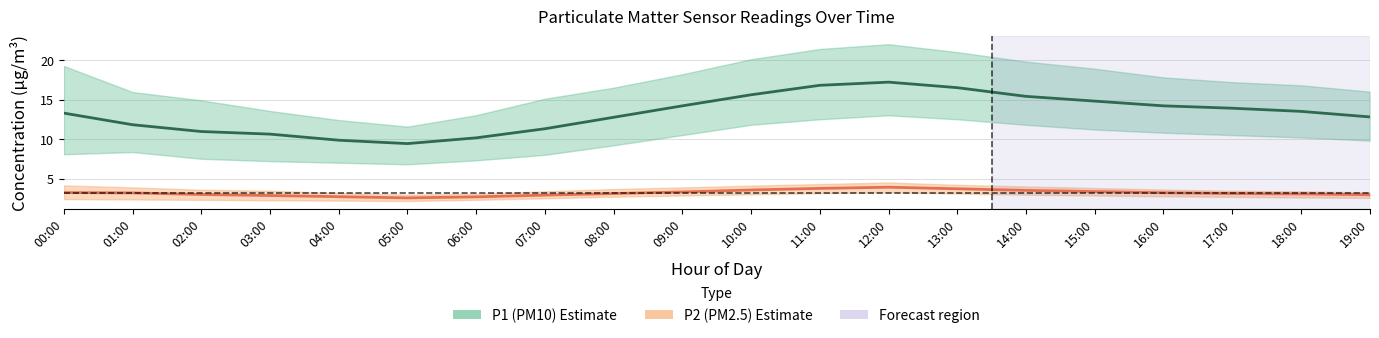

Reading left to right, what are all the values shown in this chart?

P1 (PM10) mean: 00:00=13.3	01:00=11.8	02:00=10.9	03:00=10.6	04:00=9.8	05:00=9.4	06:00=10.2	07:00=11.3	08:00=12.8	09:00=14.2	10:00=15.6	11:00=16.8	12:00=17.2	13:00=16.5	14:00=15.4	15:00=14.8	16:00=14.2	17:00=13.9	18:00=13.5	19:00=12.8
P2 (PM2.5) mean: 00:00=3.2	01:00=3.2	02:00=3.0	03:00=2.9	04:00=2.7	05:00=2.5	06:00=2.7	07:00=2.9	08:00=3.1	09:00=3.3	10:00=3.5	11:00=3.8	12:00=3.9	13:00=3.7	14:00=3.5	15:00=3.4	16:00=3.2	17:00=3.1	18:00=3.0	19:00=3.0